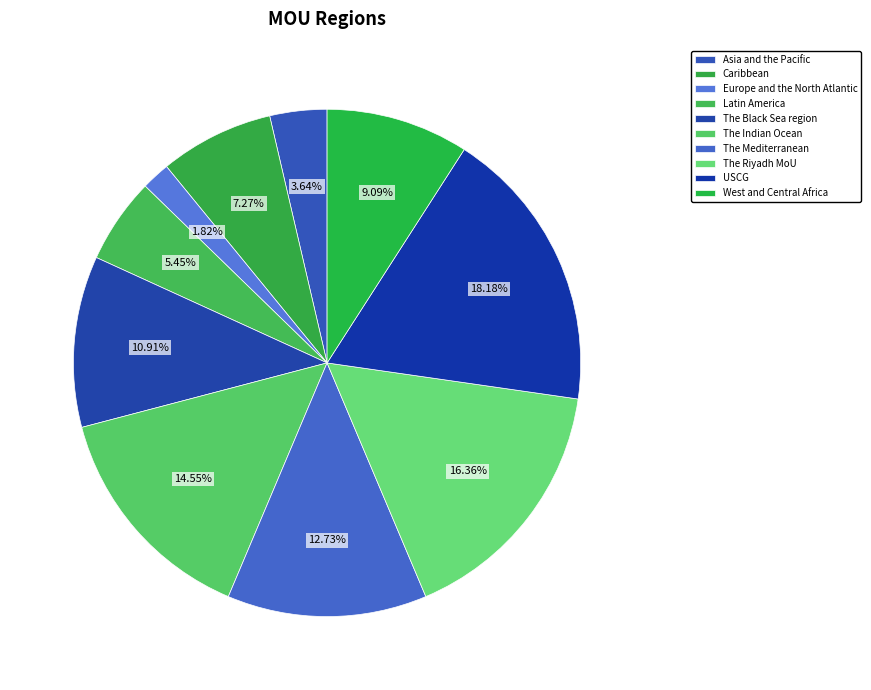

True or false: The Indian Ocean accounts for 15% of the total.

True